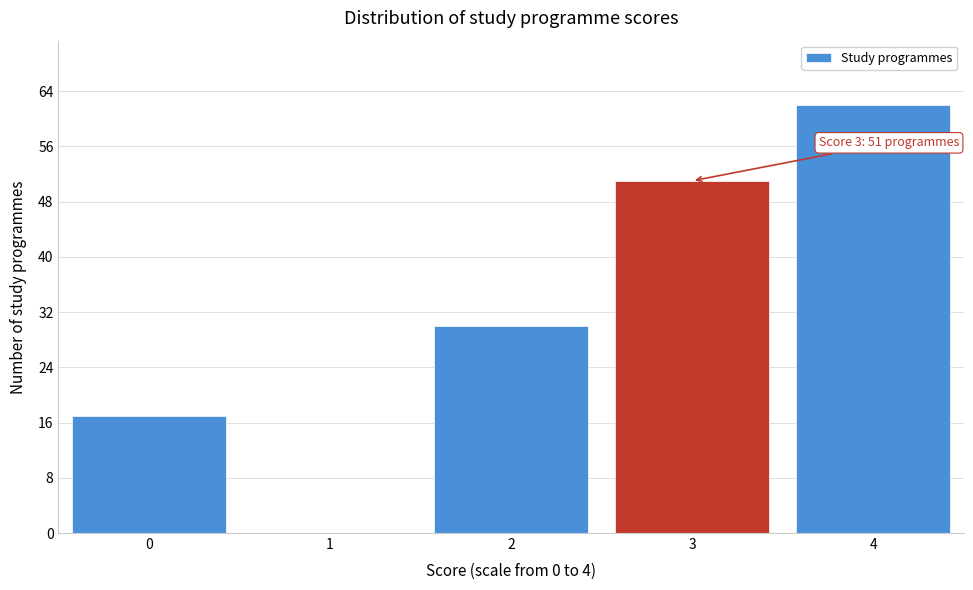

Reading left to right, list all the values displayed in this chart.

0=17	1=0	2=30	3=51	4=62